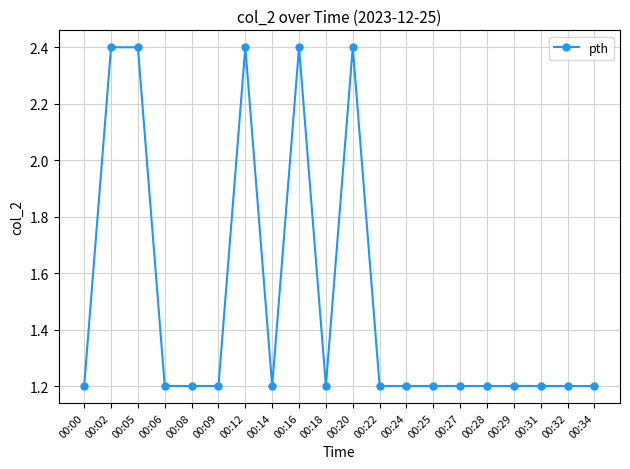

What is the value of the 5th point from the left?

1.2